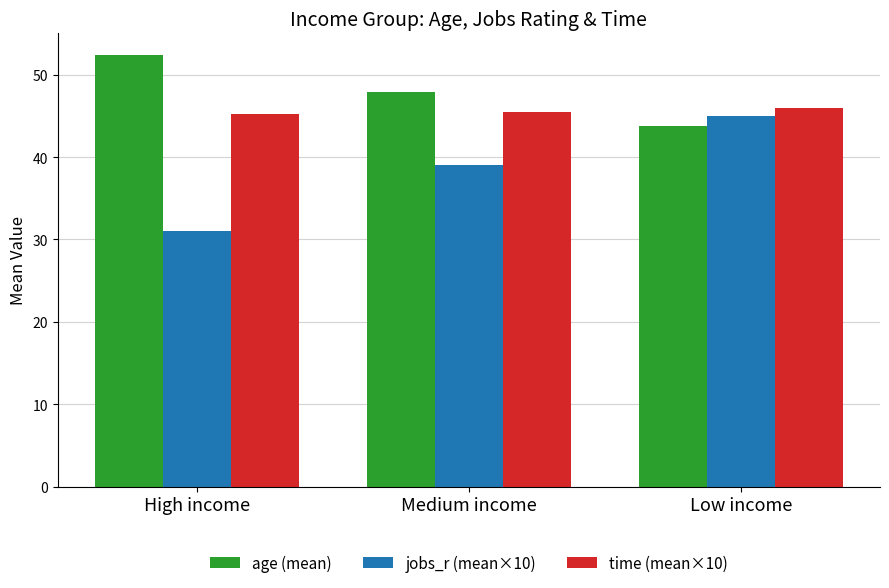

True or false: age (mean) has a value of 43.8 at Low income.

True